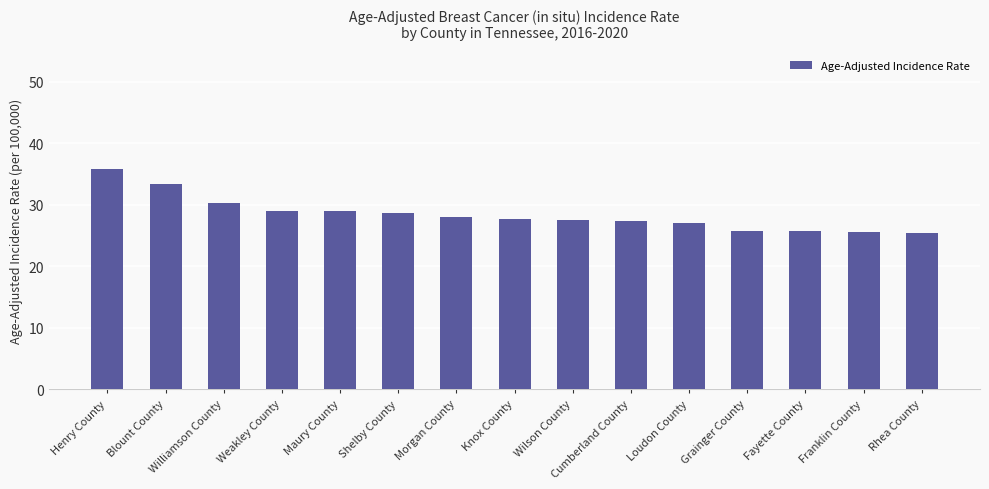

What is the difference between the maximum and minimum values?

10.4